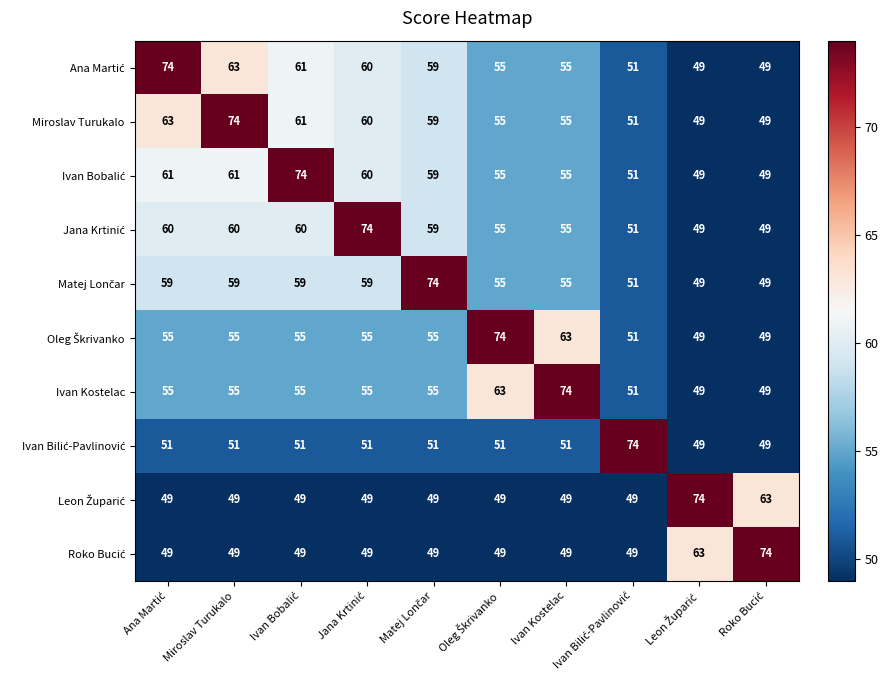

What is the smallest value displayed?

49